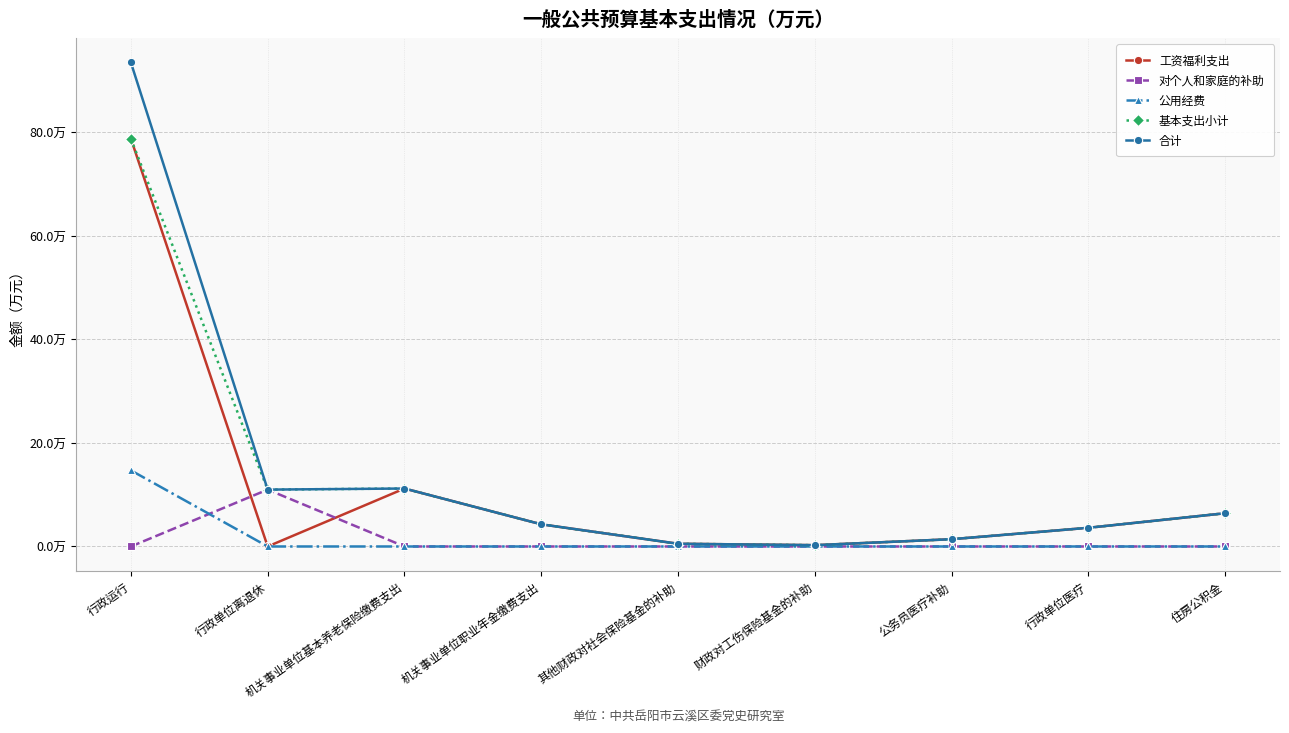

What are all the series names shown in the legend?

工资福利支出, 对个人和家庭的补助, 公用经费, 基本支出小计, 合计